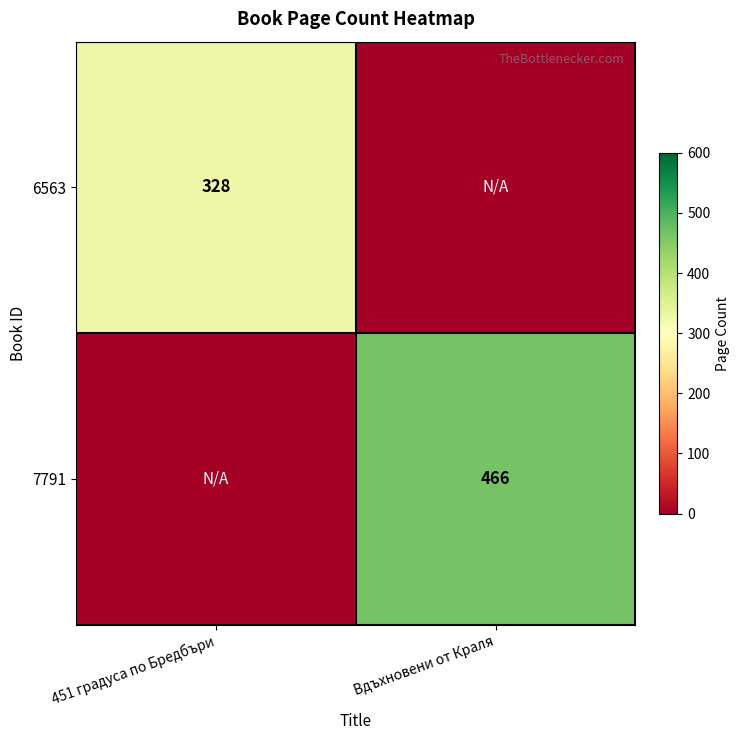

What is the total value across all series at Вдъхновени от Краля?

466